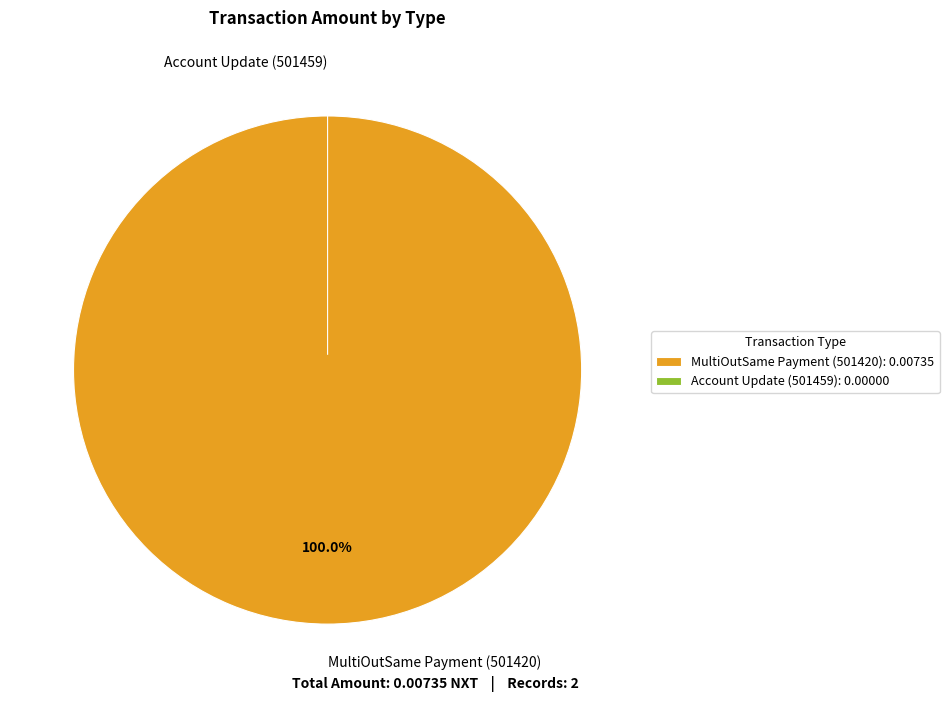

How many segments does this pie chart have?

2